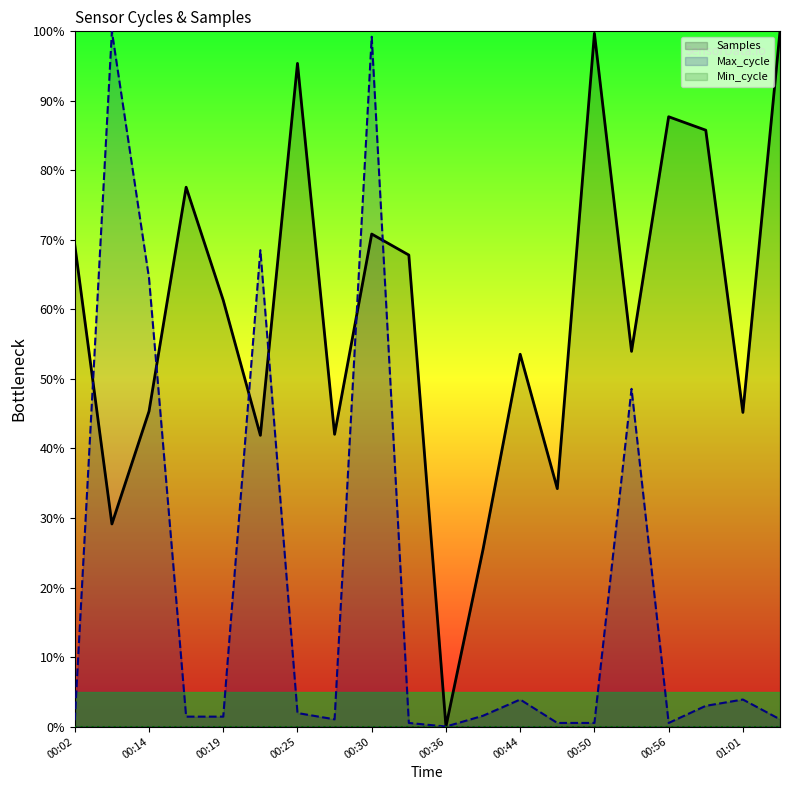

What is the value of the Max_cycle point at the 18th from the left?

3.0